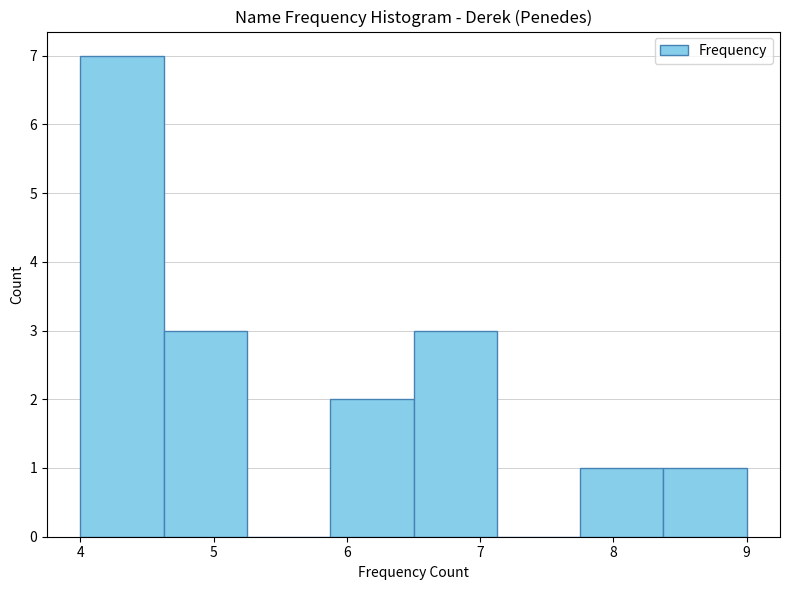

Reading left to right, transcribe this chart: for each bar, give the range it covers on the x-axis and its height. Neither the bar edges nor the heights are printed on the chart, so give them approximately, as read against the axes.

4.0 to 4.6: 7
4.6 to 5.3: 3
5.3 to 5.9: 0
5.9 to 6.5: 2
6.5 to 7.1: 3
7.1 to 7.8: 0
7.8 to 8.4: 1
8.4 to 9.0: 1